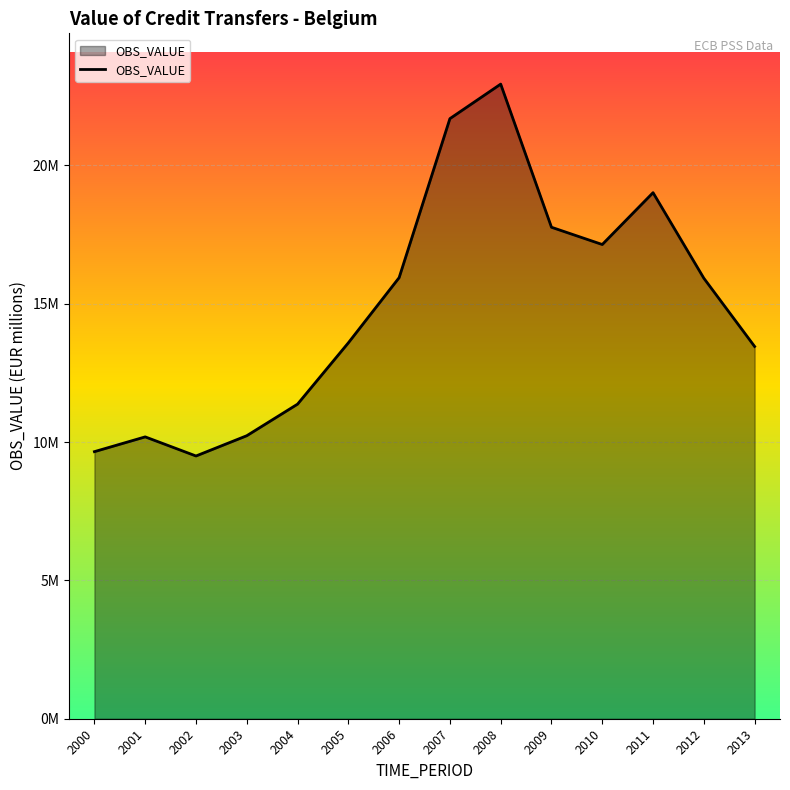

Is this an area chart (filled region under the line)?

Yes